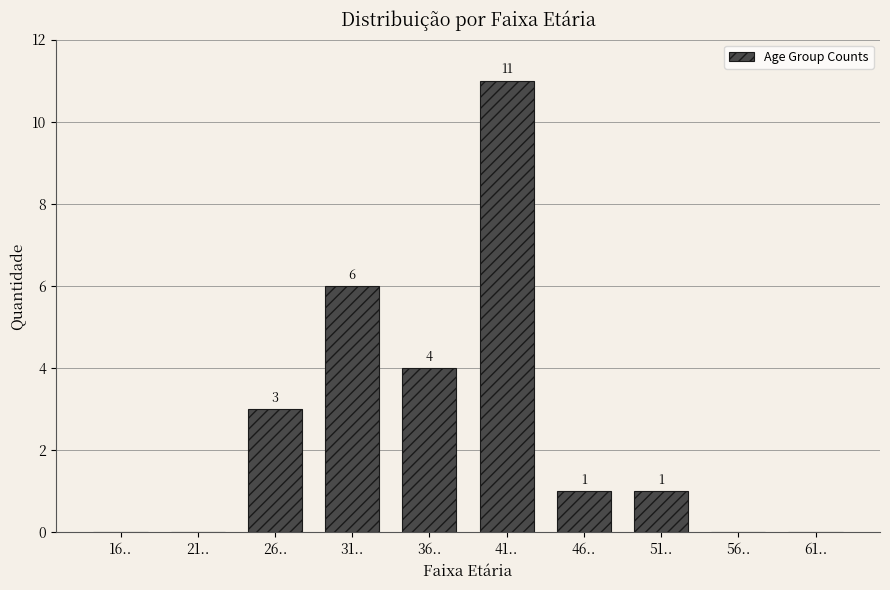

Reading right to left, extract all data points from this chart.

61..=0	56..=0	51..=1	46..=1	41..=11	36..=4	31..=6	26..=3	21..=0	16..=0